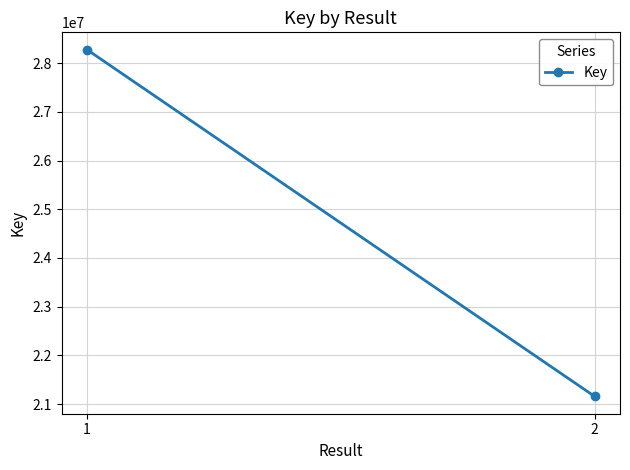

Reading left to right, extract all data points from this chart.

1=28278680	2=21156569